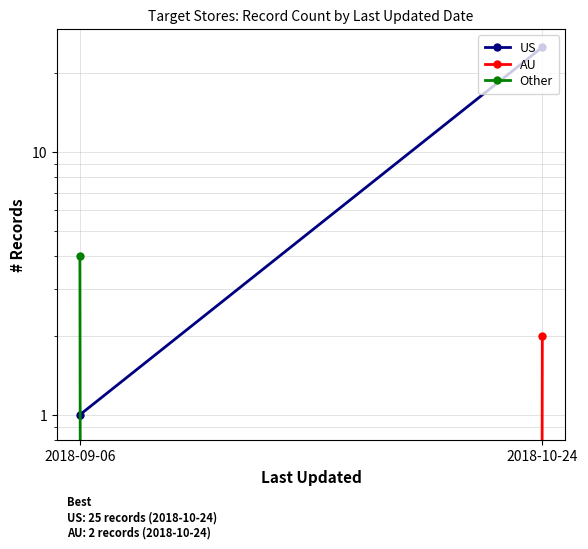

What is the label of the 2nd point from the right?

2018-09-06